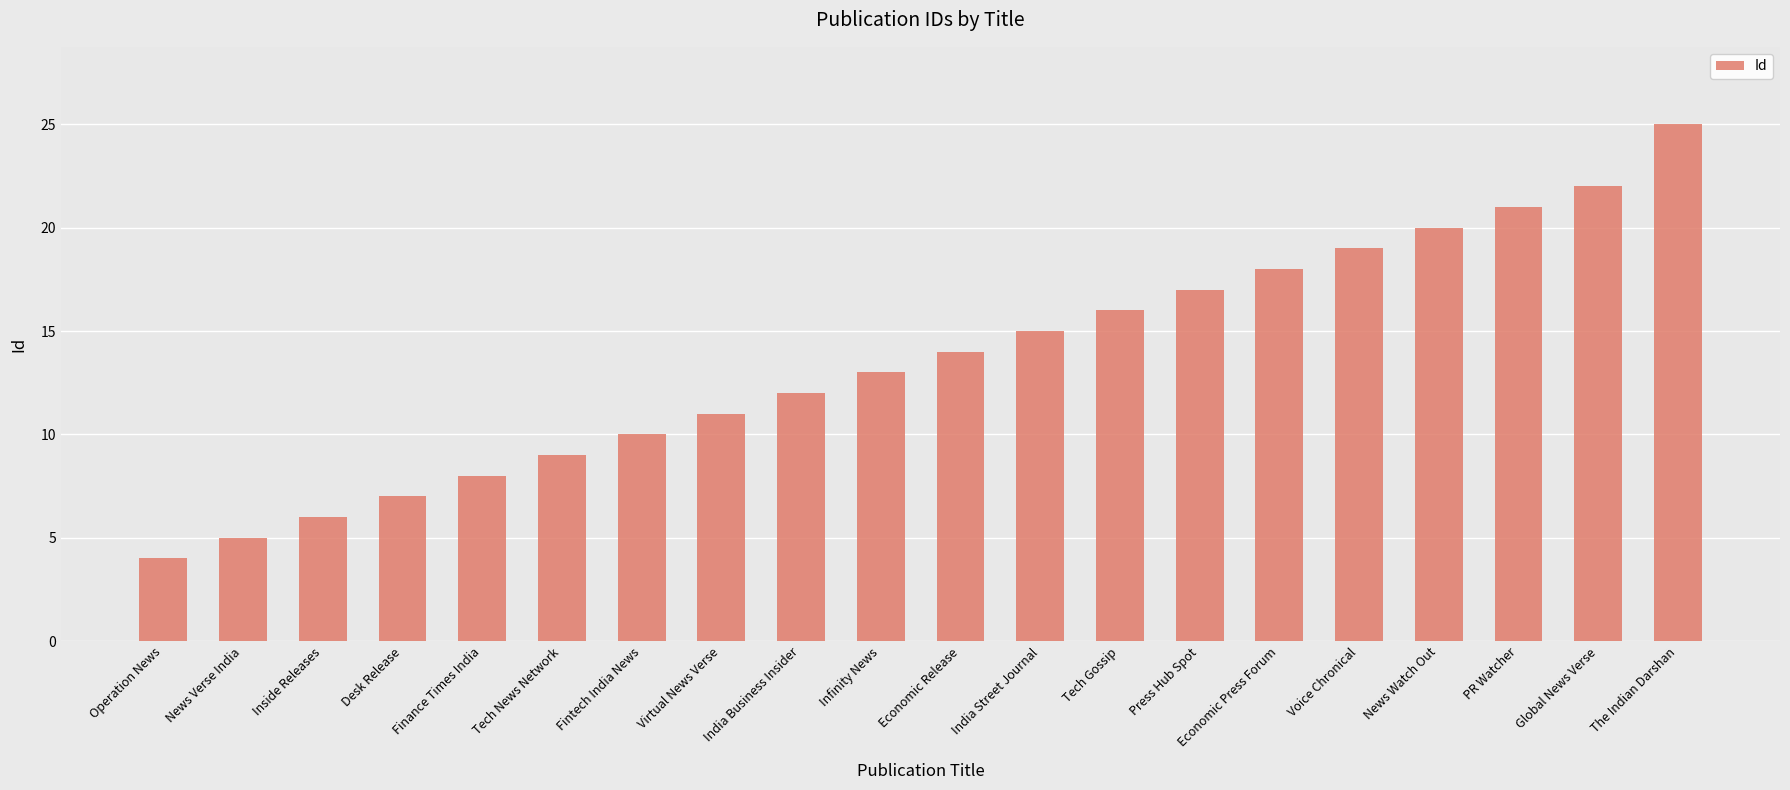

What is the label of the 11th bar from the right?

Infinity News